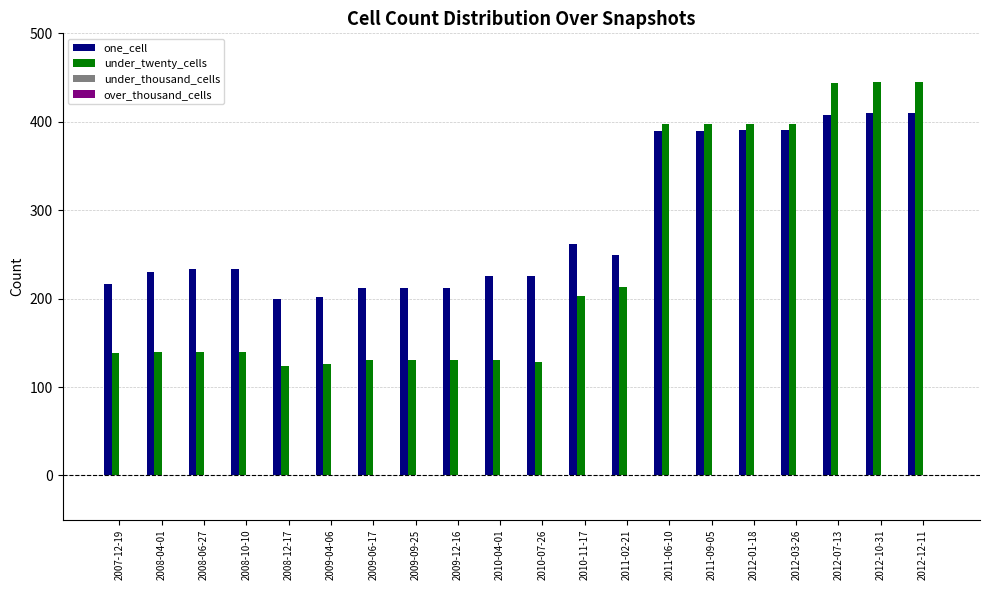

What is the total value across all series at 2009-09-25?

343